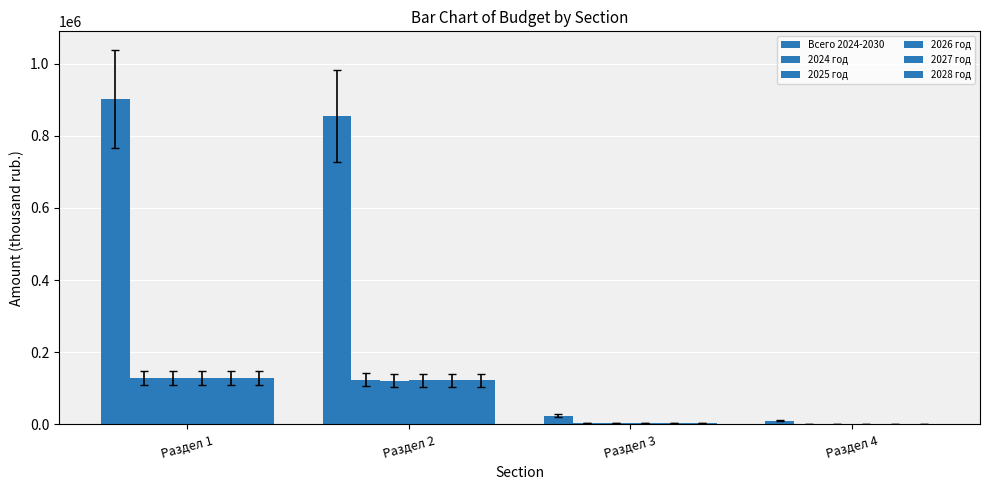

Reading right to left, transcribe all the data shown in this chart.

Всего 2024-2030: Раздел 4=9852.8	Раздел 3=24193.6	Раздел 2=854033.3	Раздел 1=901991.3
2024 год: Раздел 4=1626.4	Раздел 3=3413.8	Раздел 2=123983.5	Раздел 1=129021.7
2025 год: Раздел 4=1340.9	Раздел 3=3440.3	Раздел 2=120725.3	Раздел 1=128927.2
2026 год: Раздел 4=1377.1	Раздел 3=3467.9	Раздел 2=121864.9	Раздел 1=129856.8
2027 год: Раздел 4=1377.1	Раздел 3=3467.9	Раздел 2=121864.9	Раздел 1=128546.4
2028 год: Раздел 4=1377.1	Раздел 3=3467.9	Раздел 2=121864.9	Раздел 1=128546.4